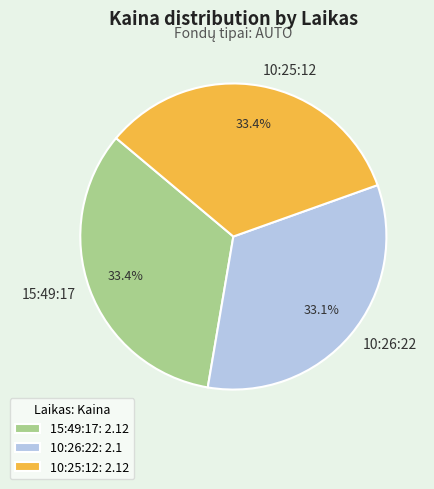

To the nearest percent, what is the combined percentage of 10:26:22 and 15:49:17?

67%